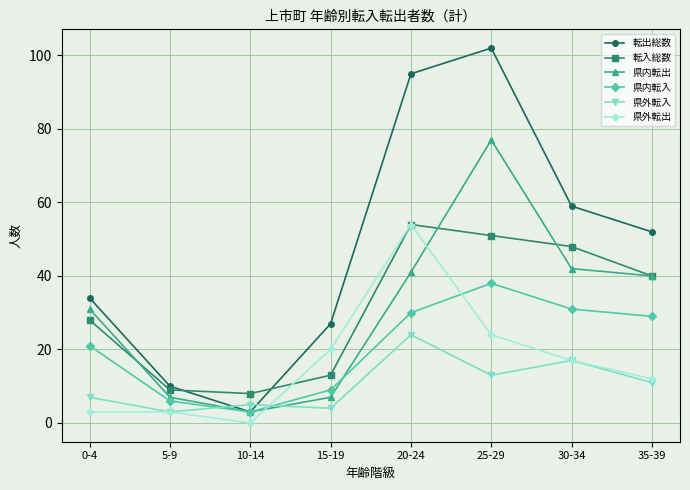

What is the label of the 5th point from the right?

15-19